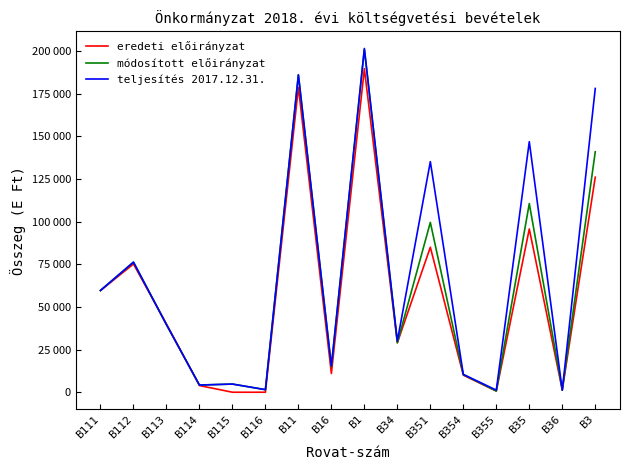

Which category has the lowest value in the módosított előirányzat series?

B355